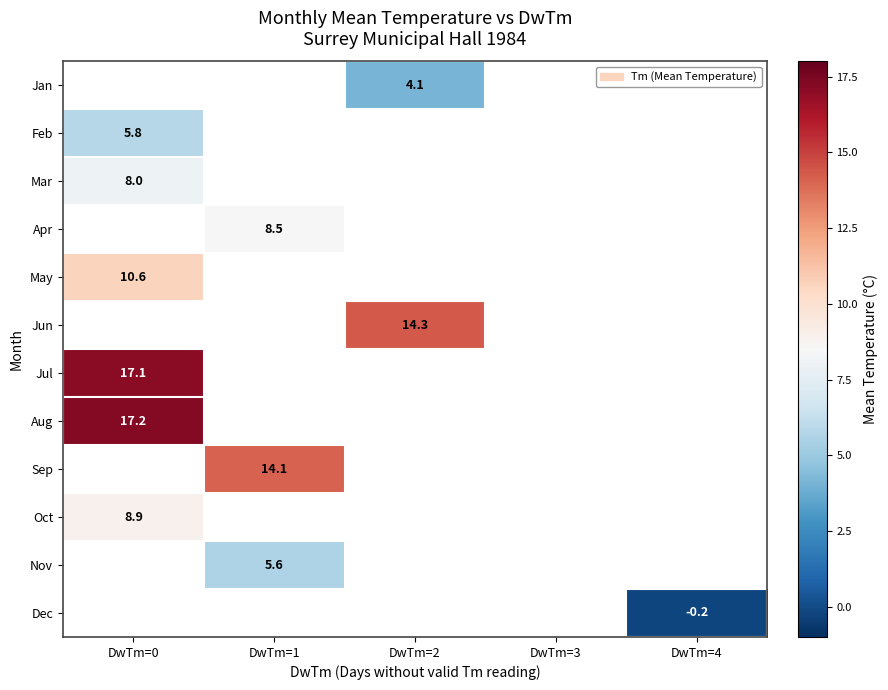

At which category does the chart reach its peak across all series?

DwTm=0